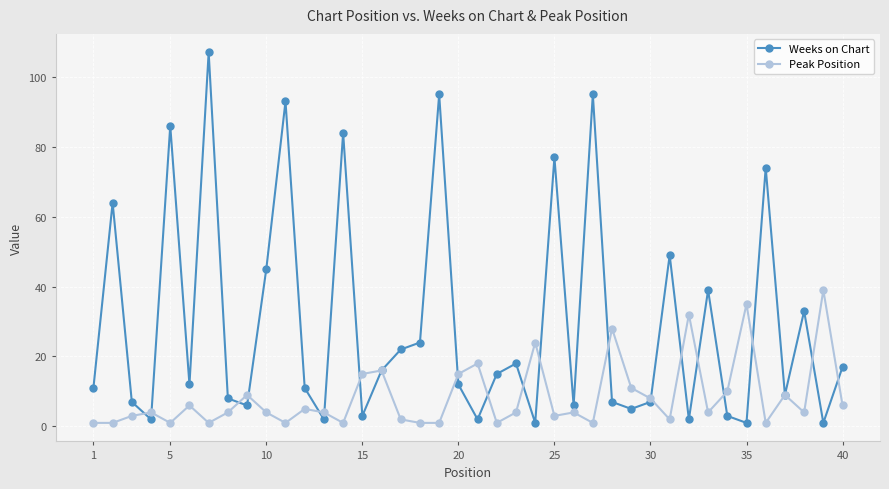

What is the highest value of the Weeks on Chart series?

107